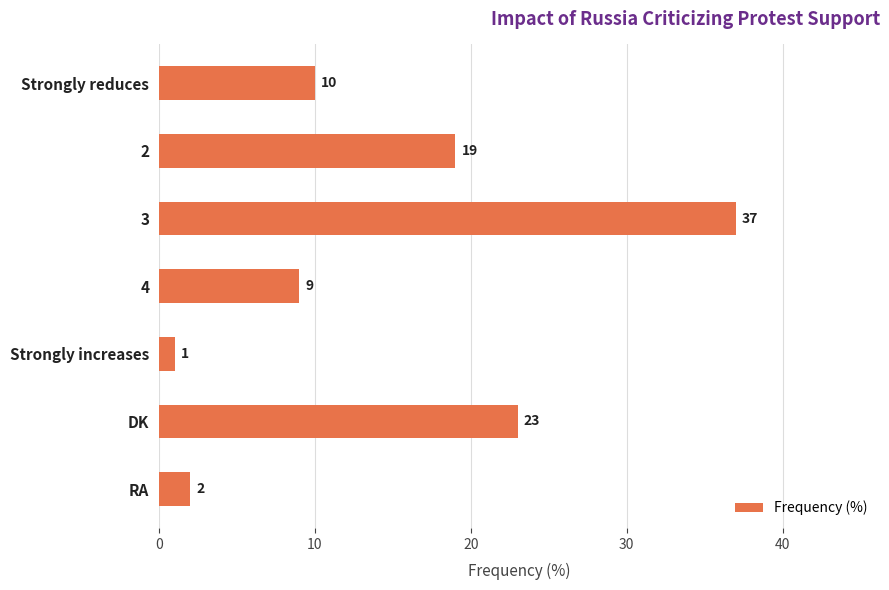

True or false: the data shows 10 at Strongly reduces.

True